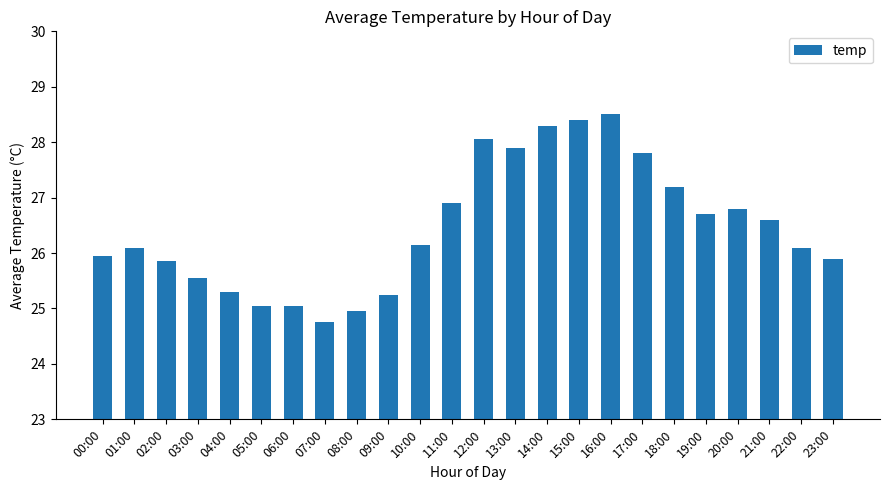

The chart shows a value of 10.5 at 12:00. True or false?

False